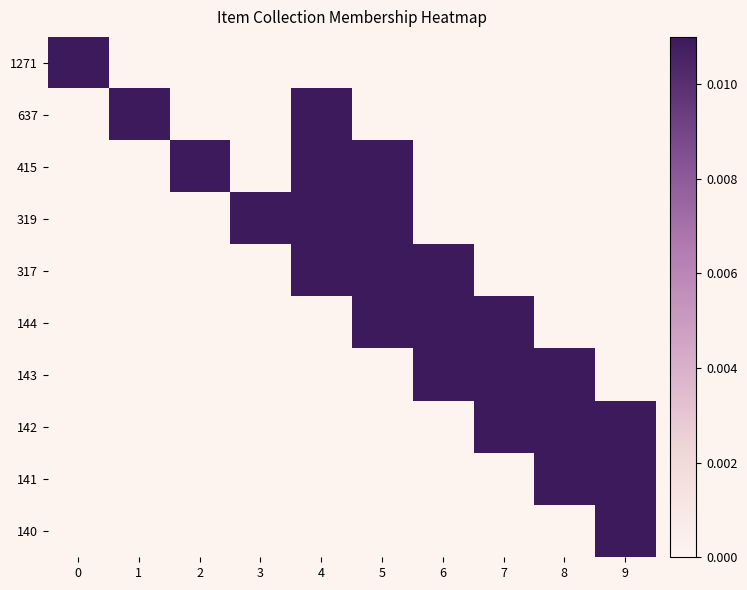

Rank the series at 1 from highest to lowest value.

637, 1271, 415, 319, 317, 144, 143, 142, 141, 140